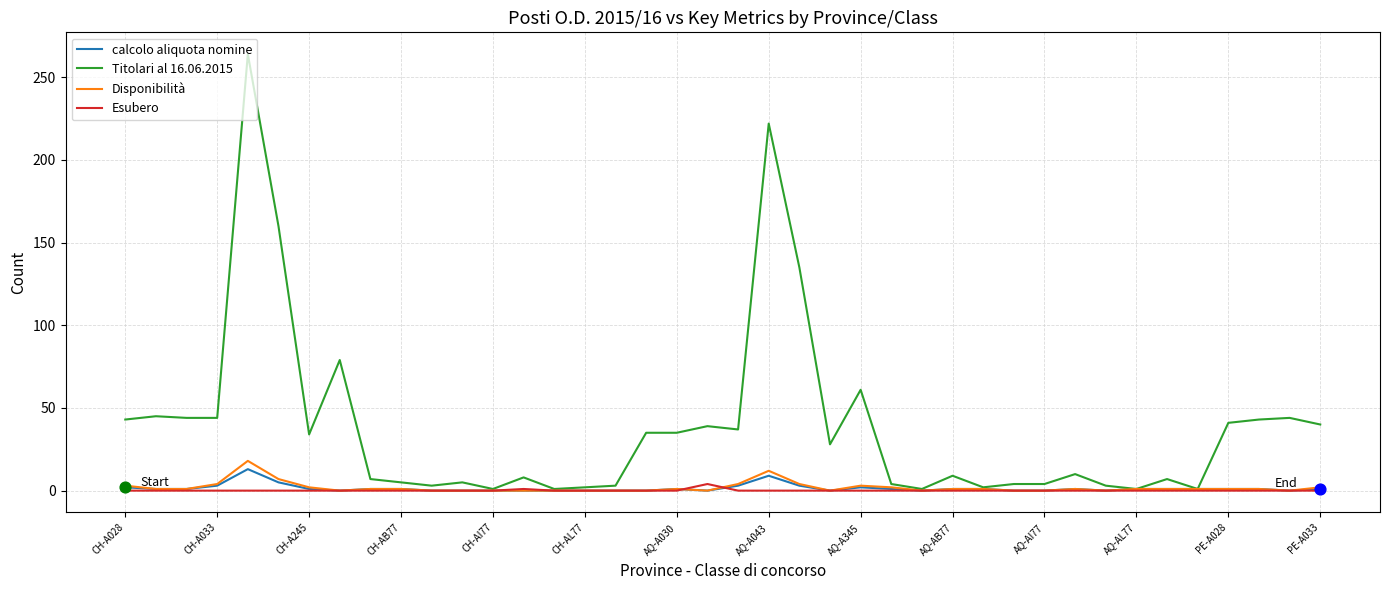

Which series has the largest total across all categories?

Titolari al 16.06.2015